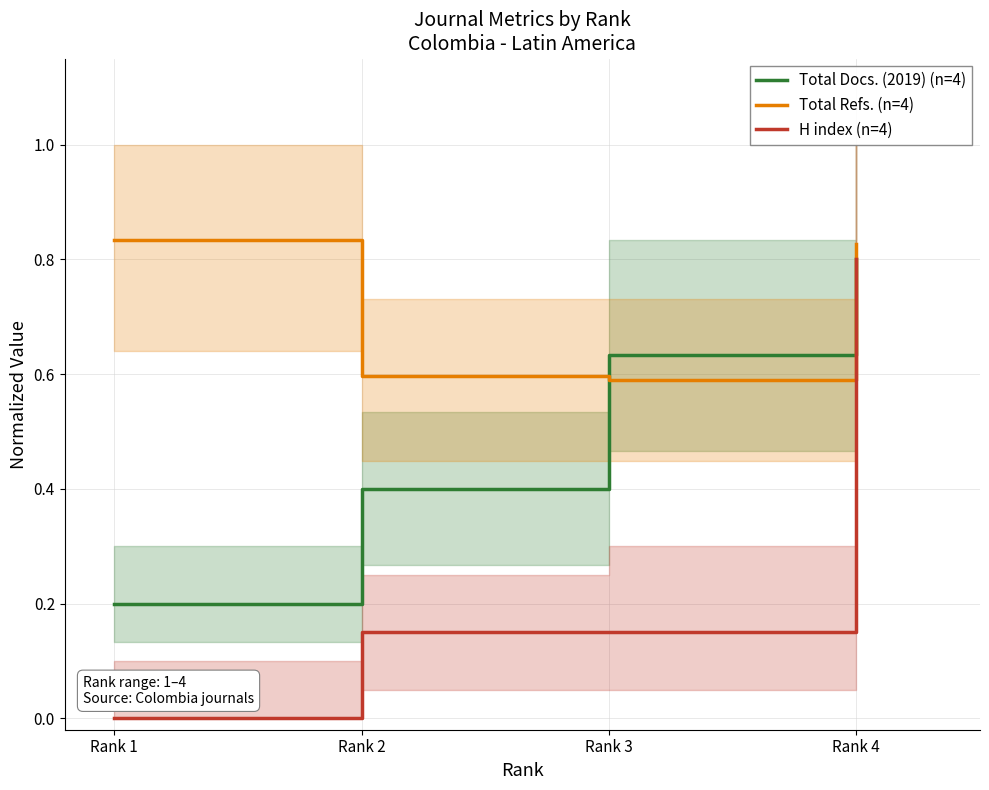

Where is the first local minimum for Total Refs. (n=4)?

Rank 3